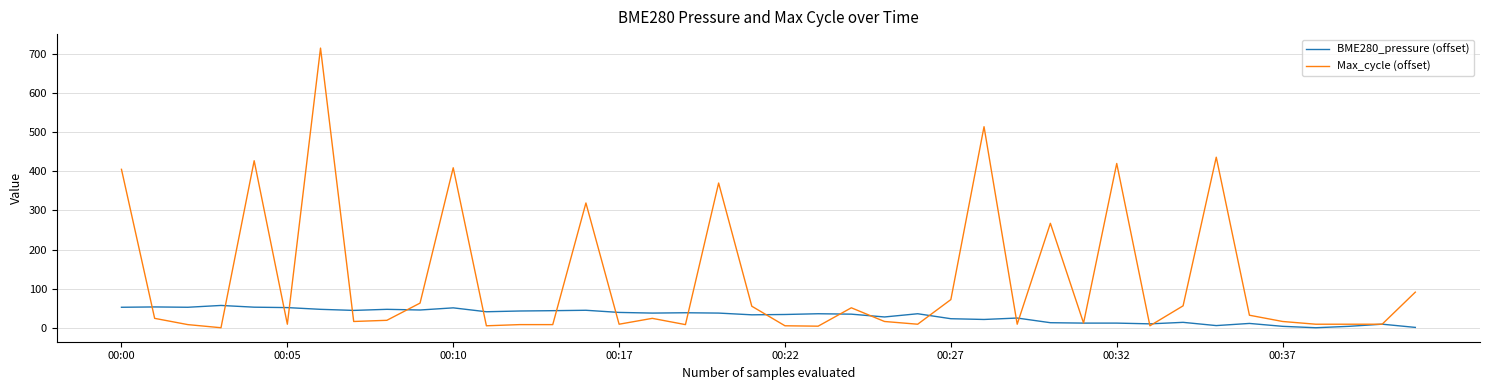

Which series has the largest range (max minus min)?

Max_cycle (offset)